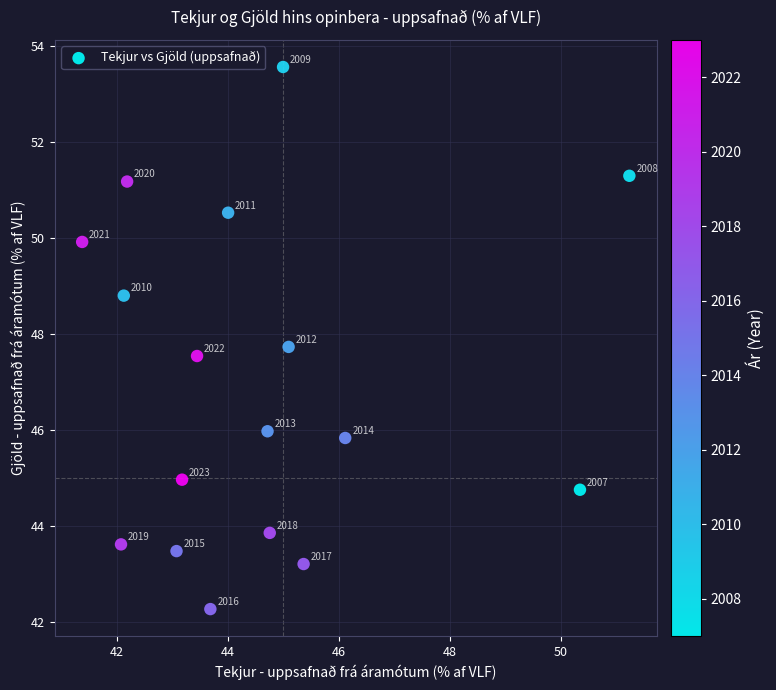

What is the range of X values (max minus min)?

9.9